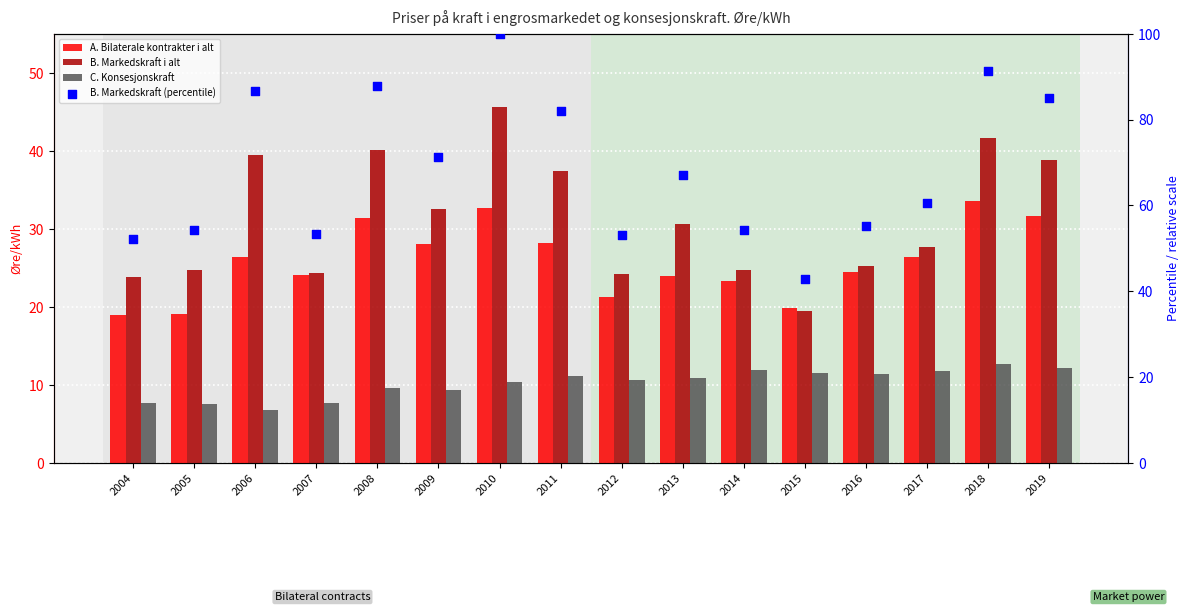

At how many categories does at least one series exceed 88?

2